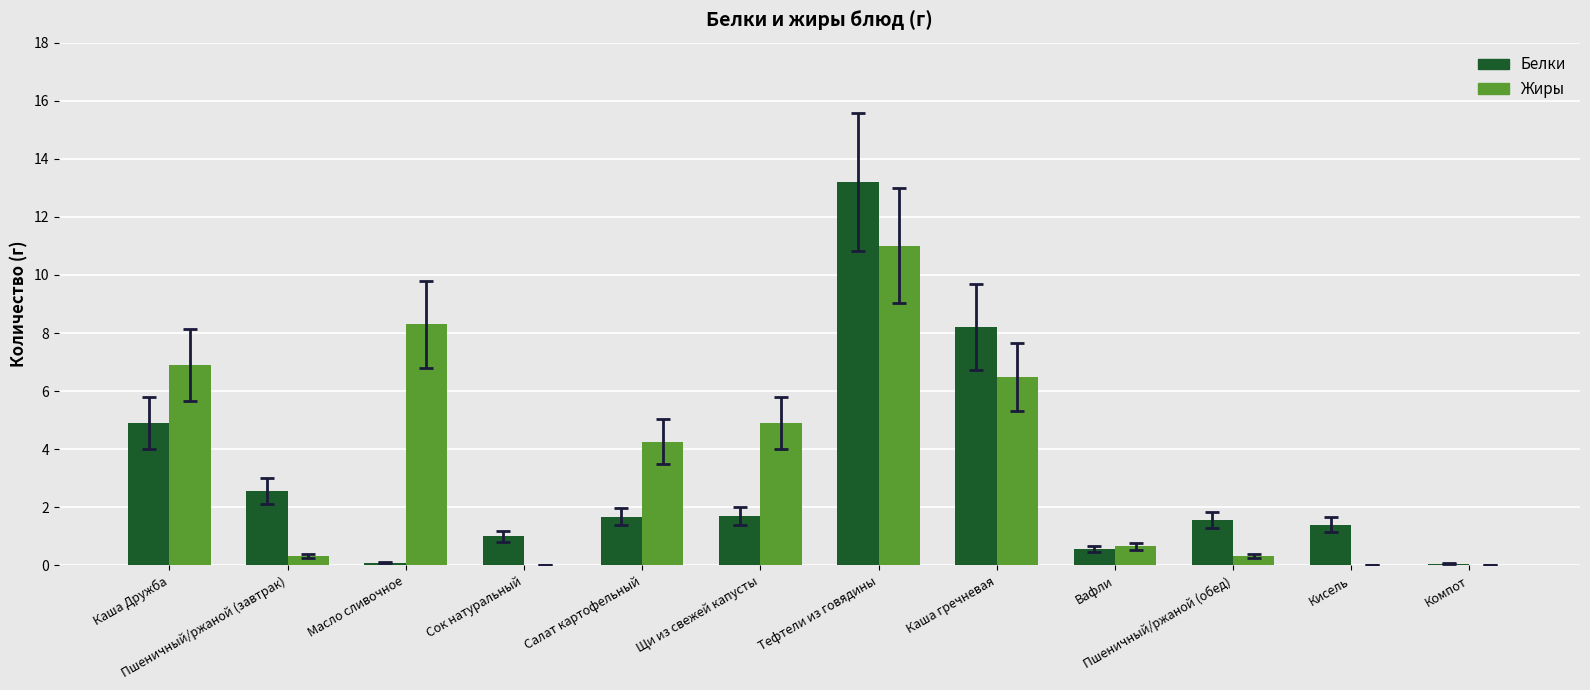

What is the sum of all Белки values?

36.9